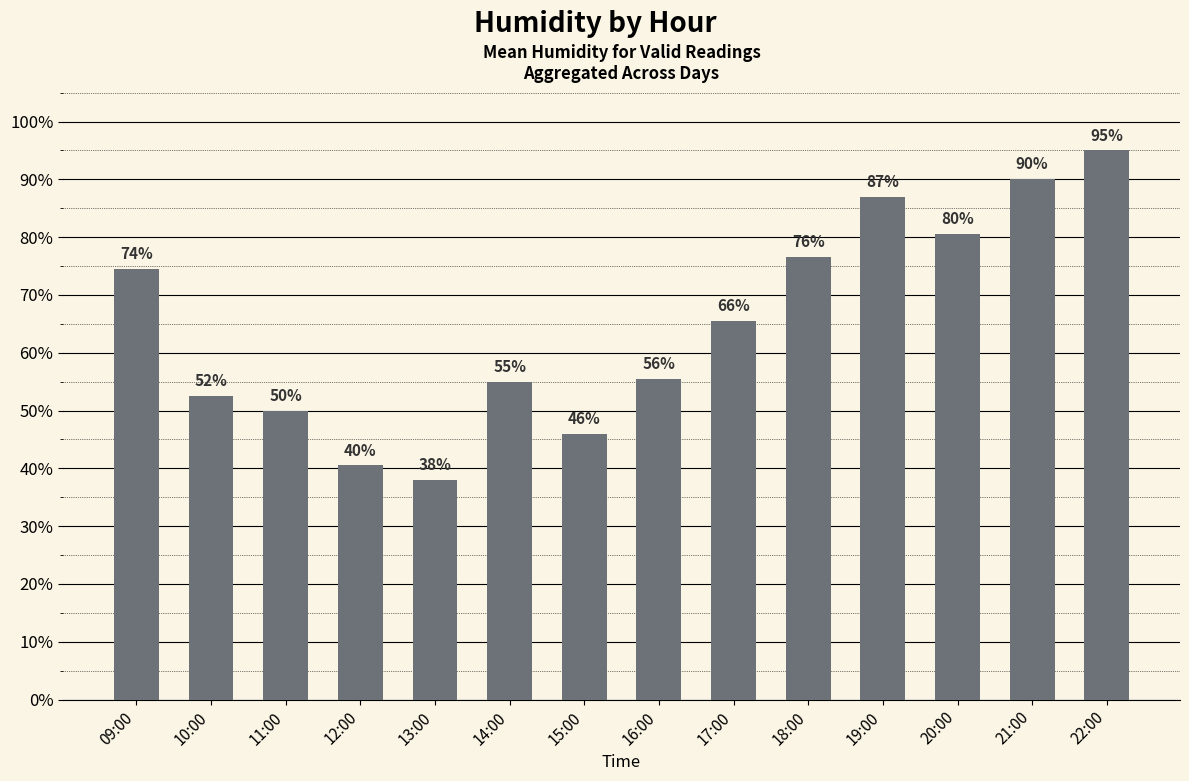

What position from the left is 22:00?

14